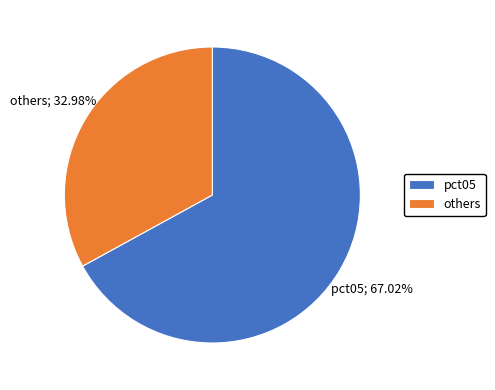

Does pct05 account for over 50% of the chart?

Yes